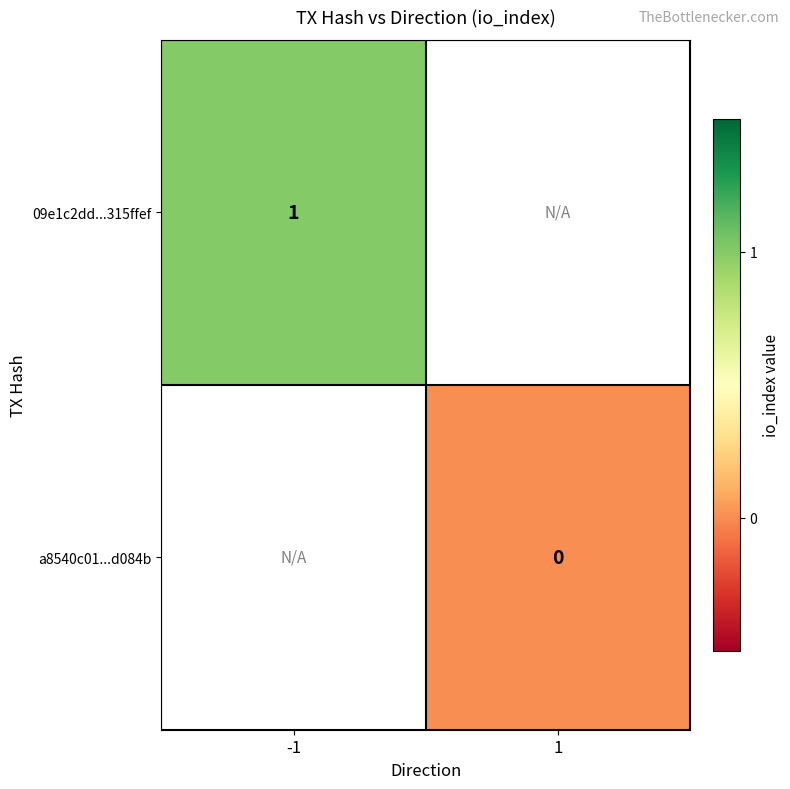

Which category has the lowest value across all series?

1